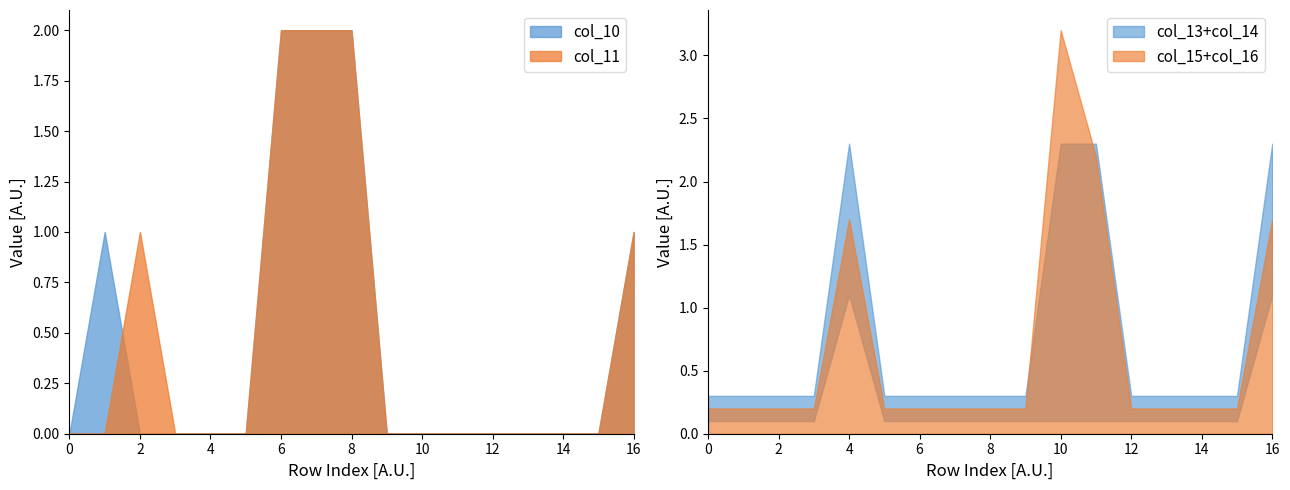

Count the col_14 values in the range 0 to 1.

15